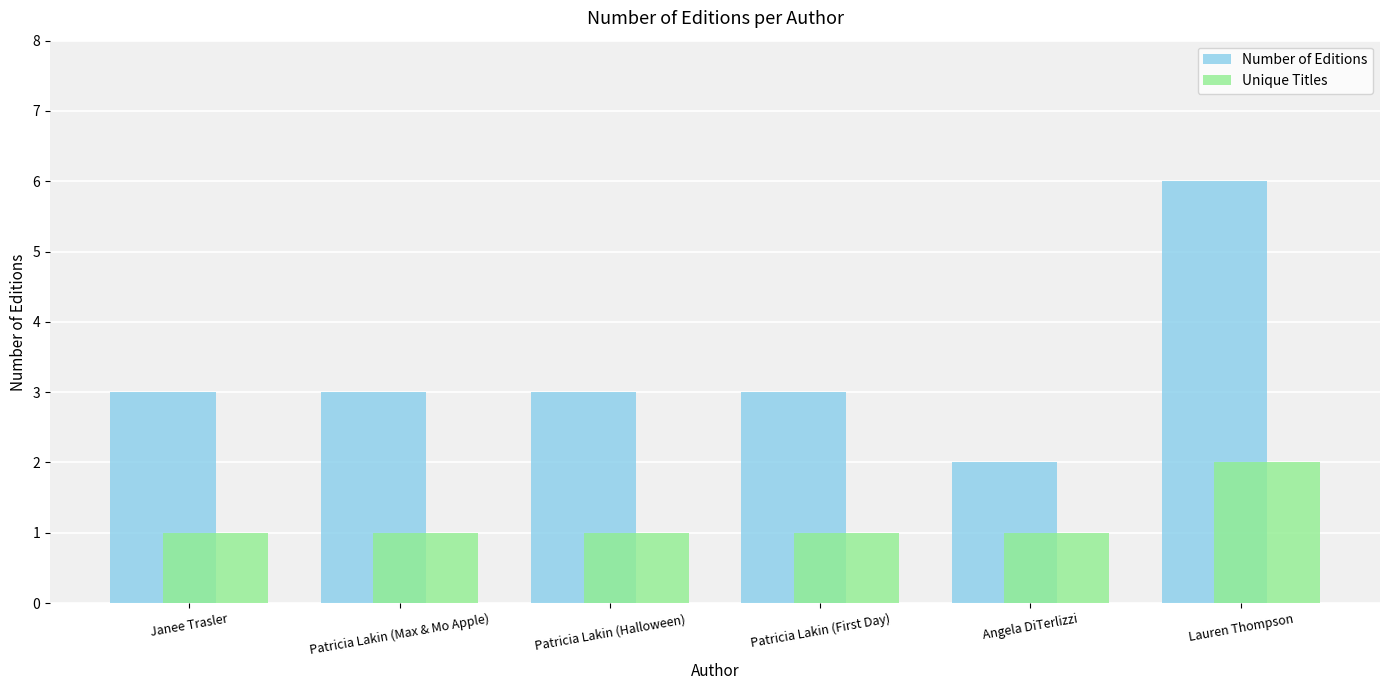

What is the total value across all series at Patricia Lakin (Halloween)?

4